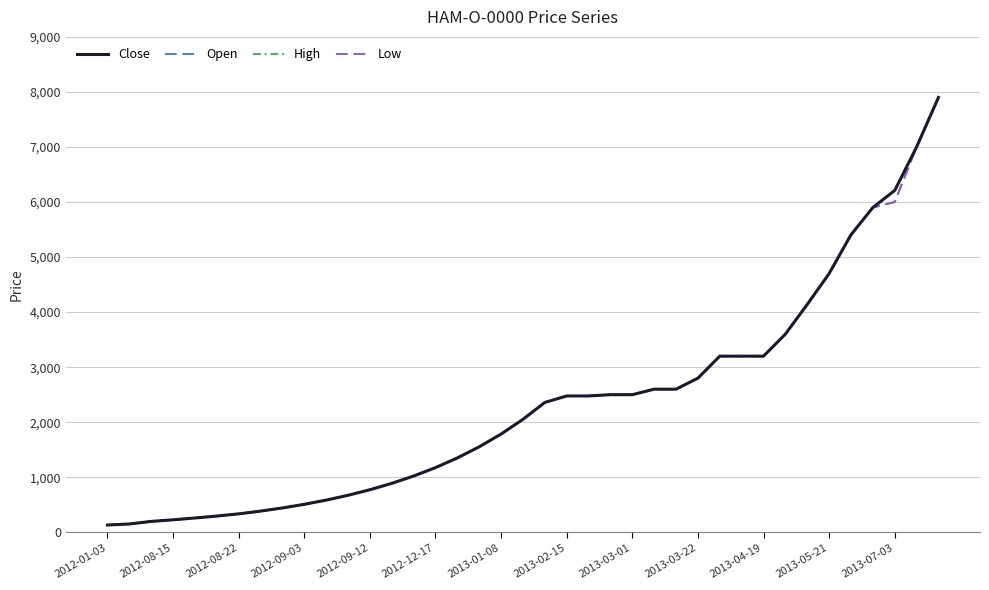

Does the chart display data point markers on the line(s)?

No